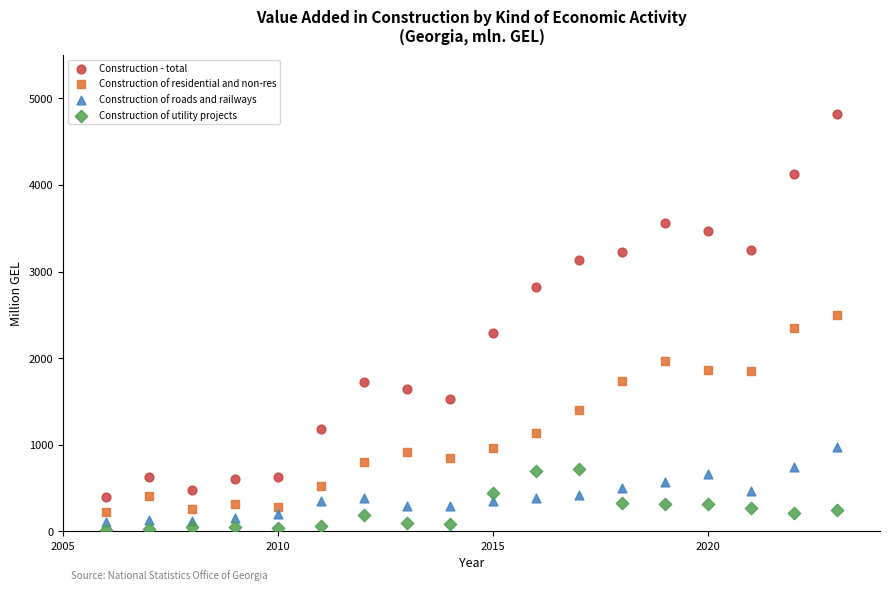

Which series reaches the maximum Y coordinate?

Construction - total